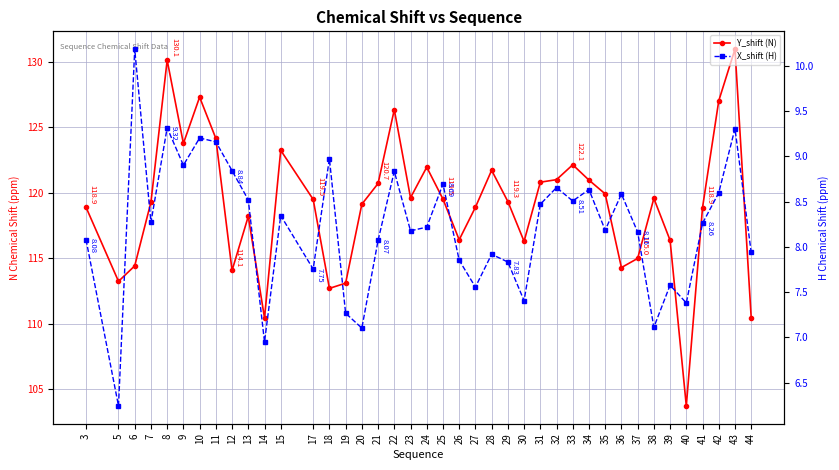

What is the total value across all series at 9?

132.7